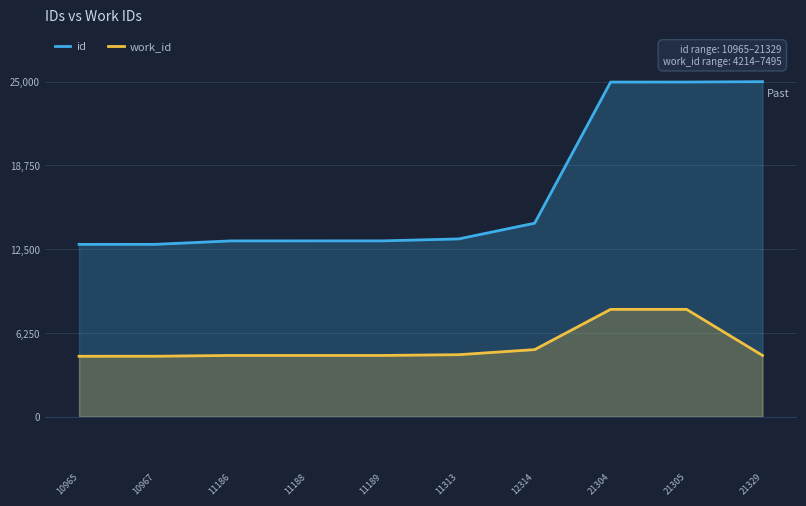

Rank the series by their maximum value, from highest to lowest.

id, work_id